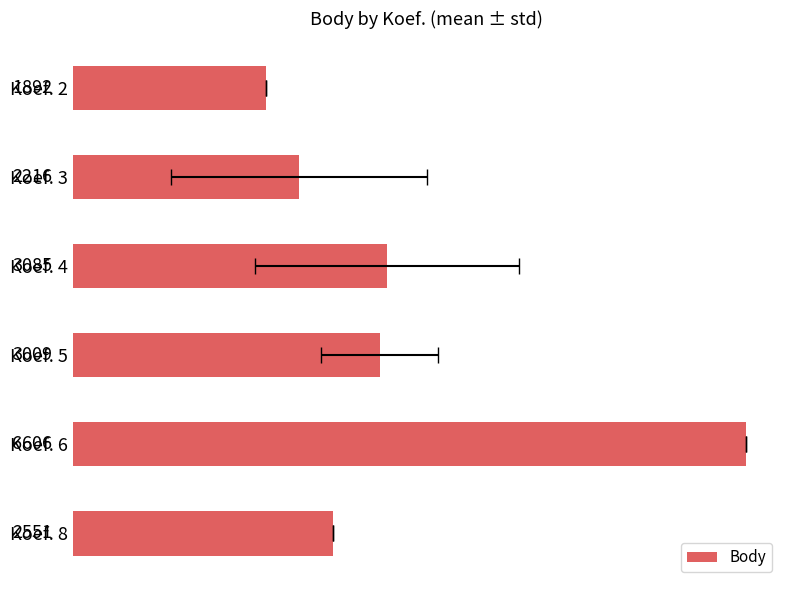

Between Koef. 4 and Koef. 3, which is larger?

Koef. 4